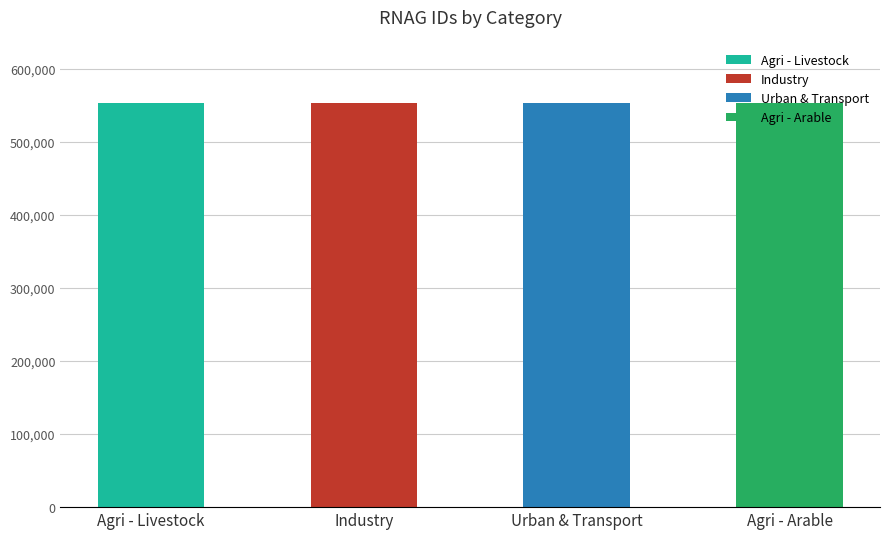

What is the difference between the values at Agri - Arable and Agri - Livestock?

3